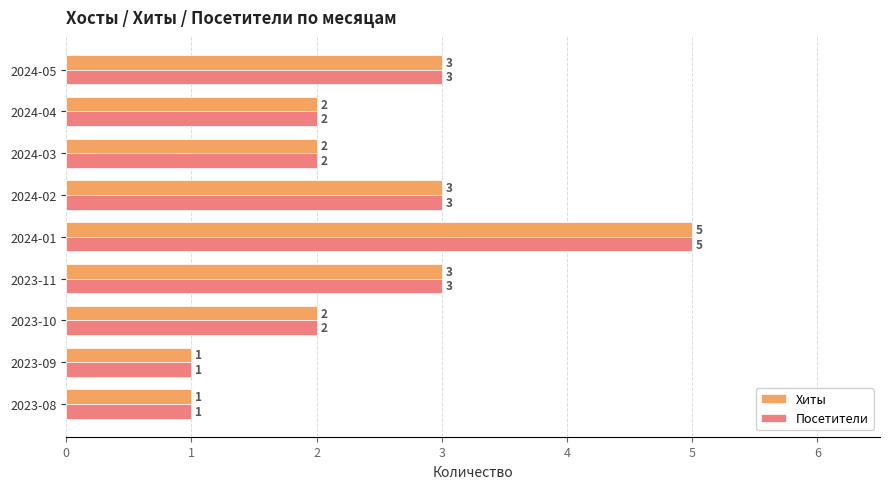

What is the difference between the second highest and second lowest values in the Хиты series?

2